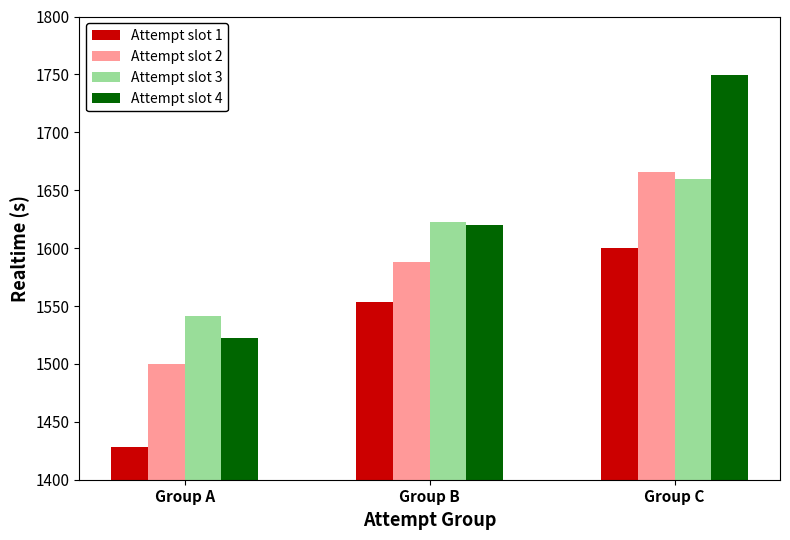

What is the average value of the Attempt slot 1 series?

1527.4